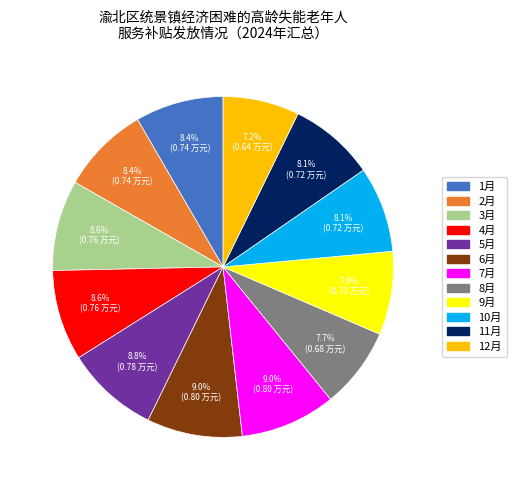

How many slices are in this pie chart?

12